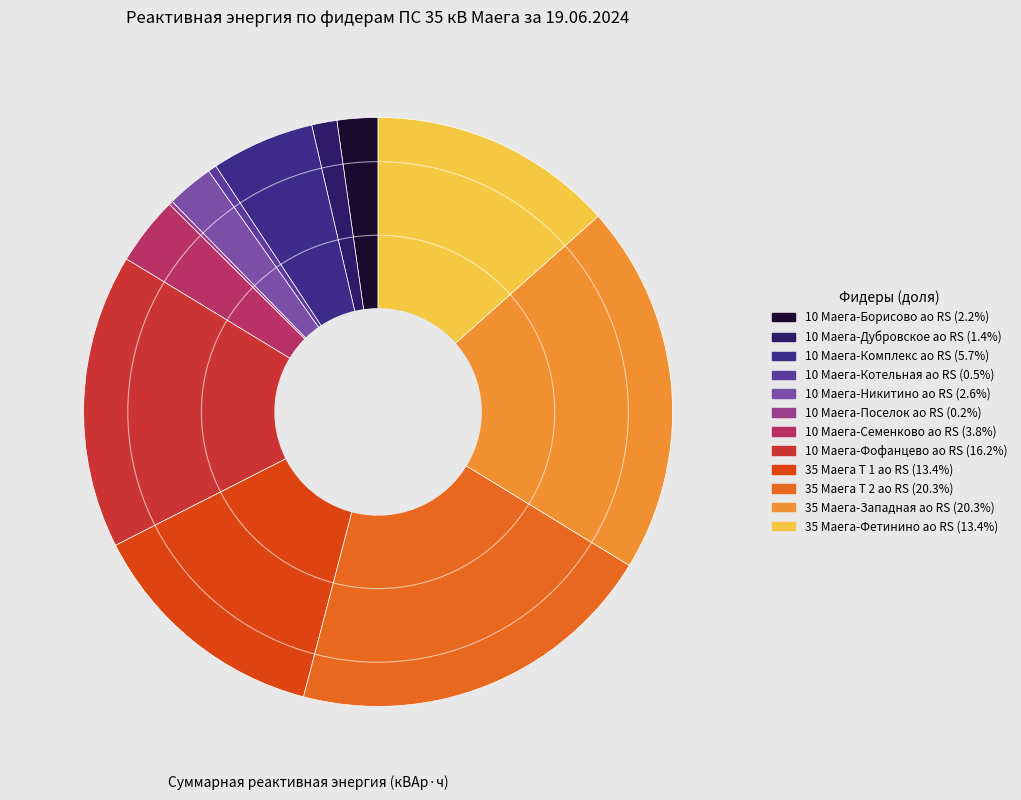

Does 10 Маега-Поселок ао RS represent more than half of the total?

No